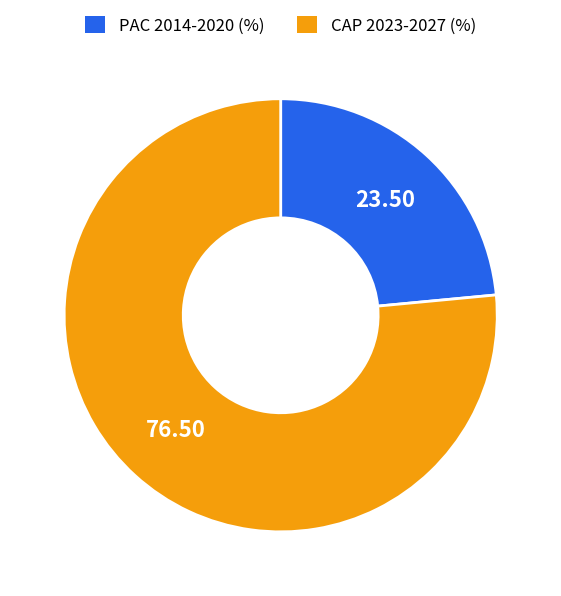

Is there a majority slice in this chart?

Yes